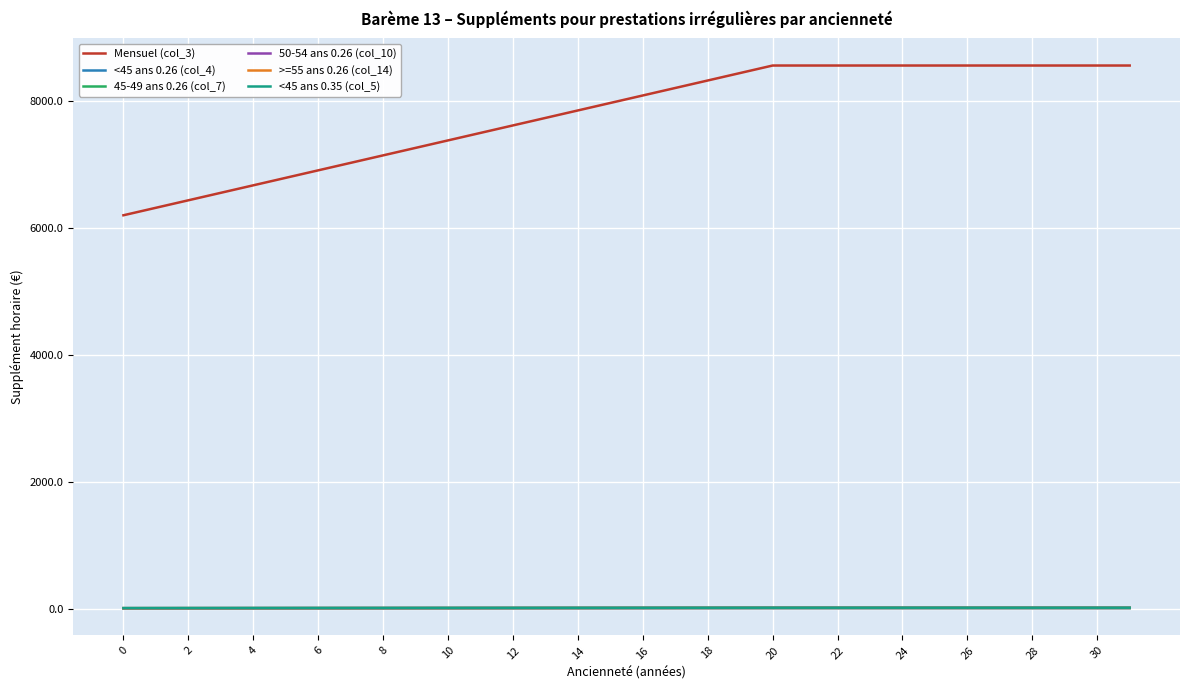

Which series has the largest total across all categories?

Mensuel (col_3)